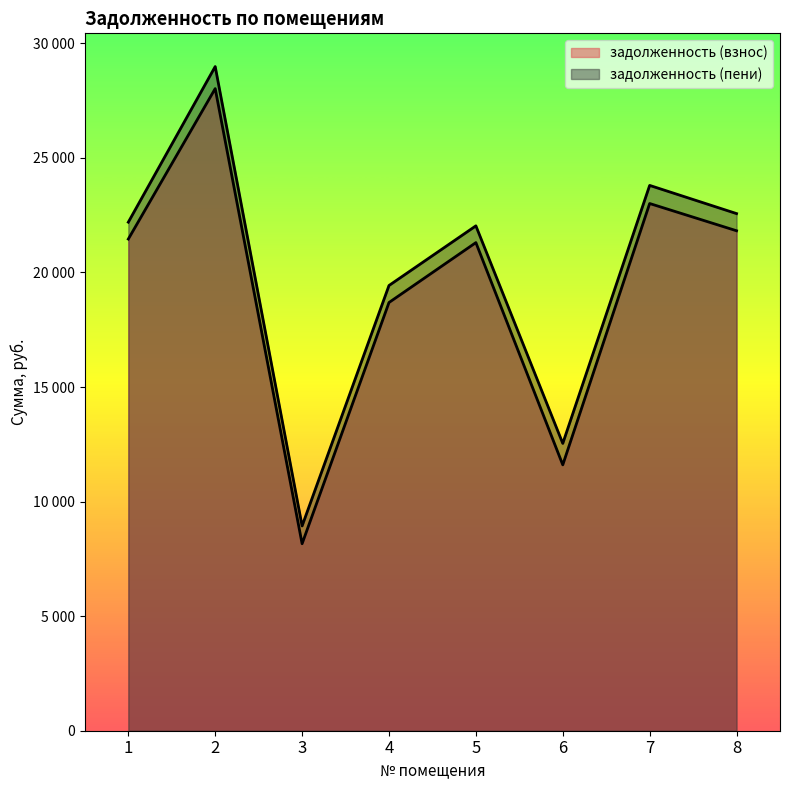

True or false: задолженность (пени) and задолженность (взнос) cross at least once.

False